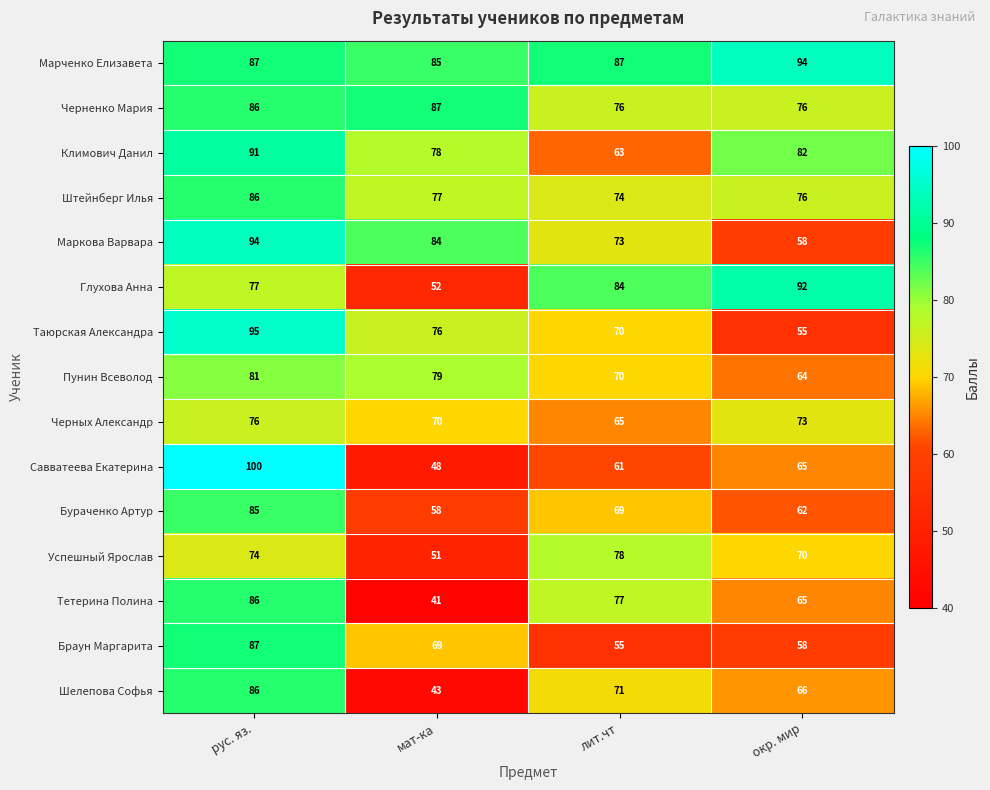

Which series has the largest total across all categories?

Марченко Елизавета